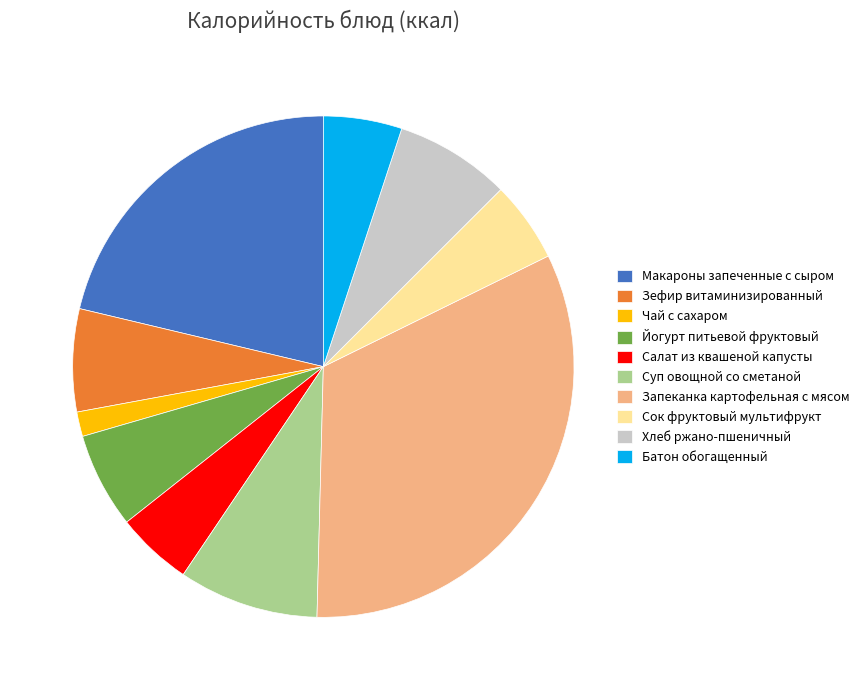

Do Сок фруктовый мультифрукт and Хлеб ржано-пшеничный together represent more than half of the pie?

No